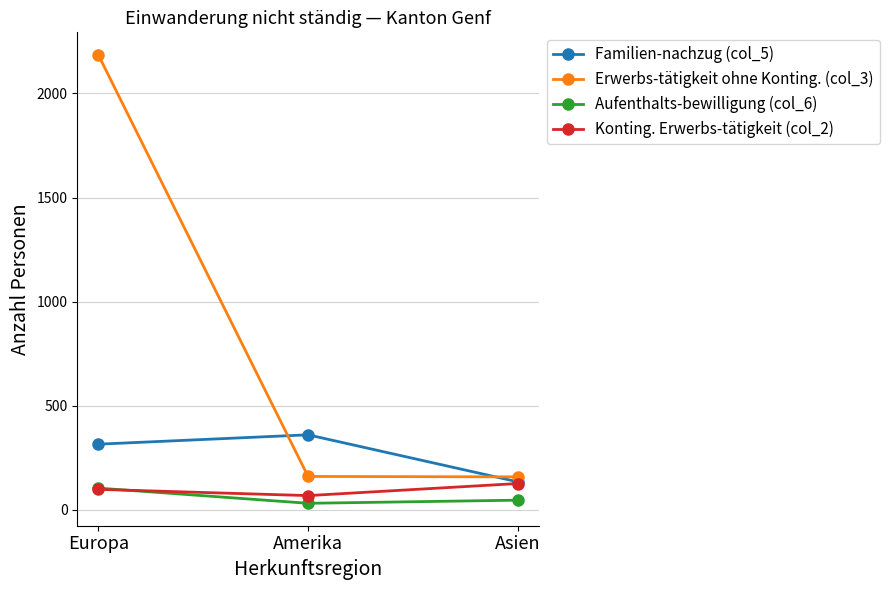

What is the sum of all Konting. Erwerbs-tätigkeit (col_2) values?

292